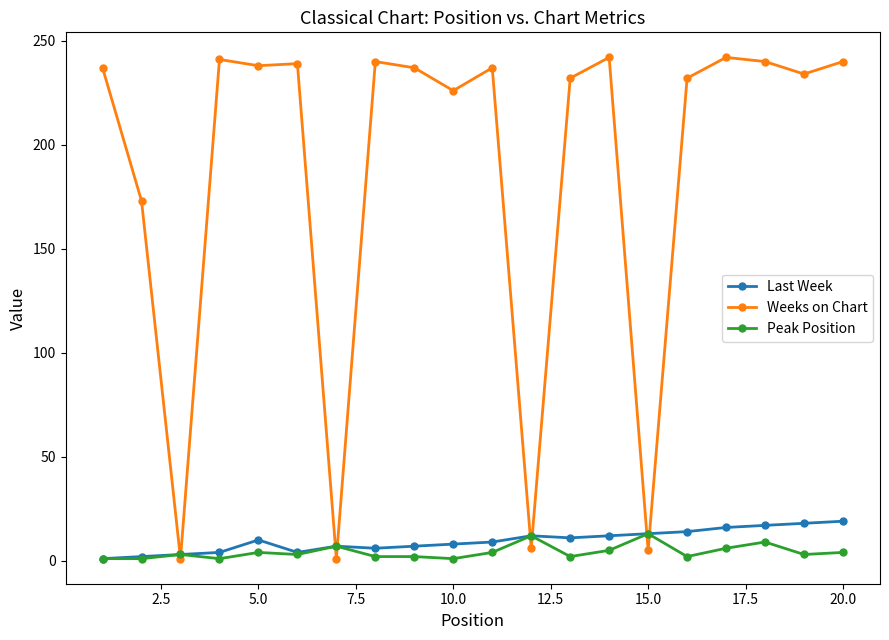

True or false: Last Week has more than 1 points higher than both neighbors.

True